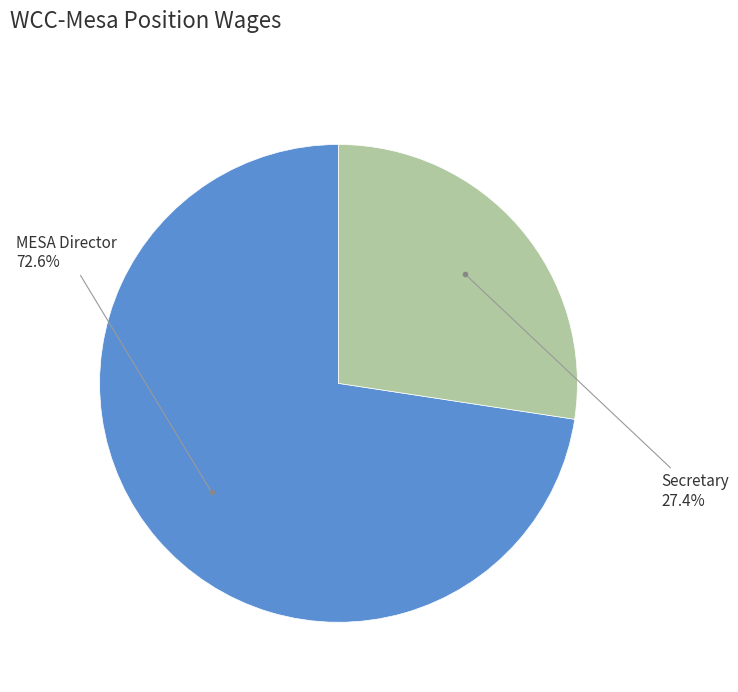

Does any single category account for the majority?

Yes